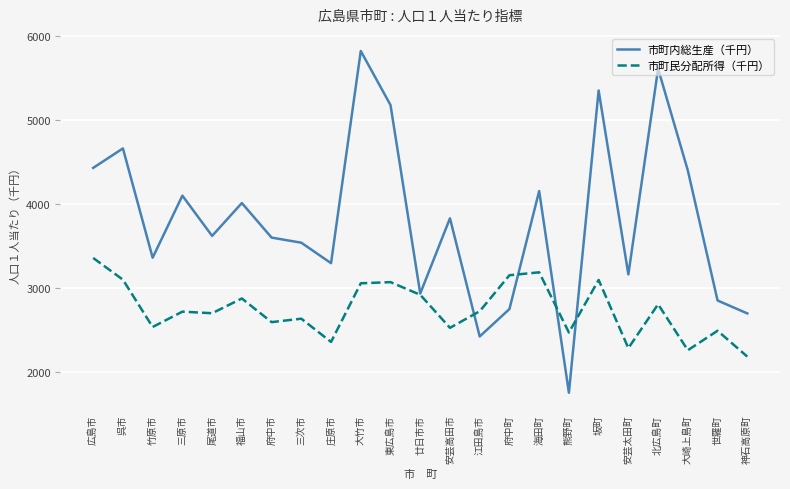

True or false: 市町内総生産（千円） and 市町民分配所得（千円） intersect in this chart.

True